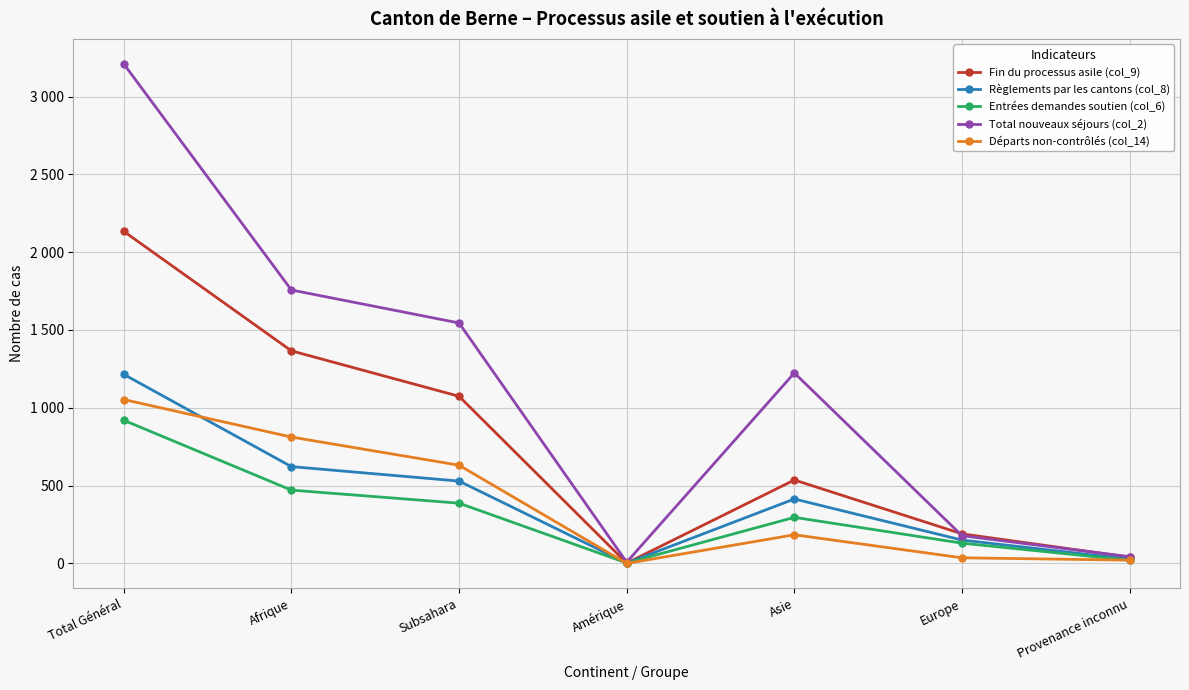

What is the total value across all series at Afrique?

5028